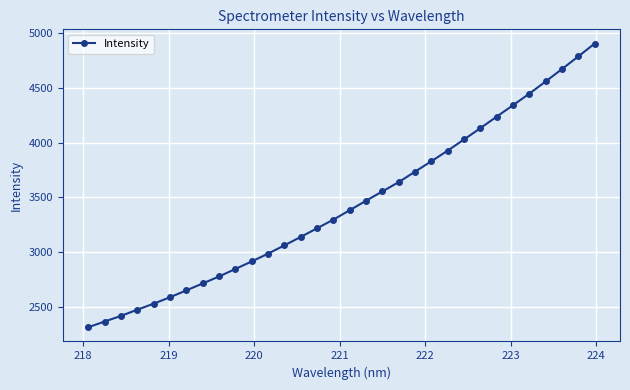

What is the average value?

3437.0